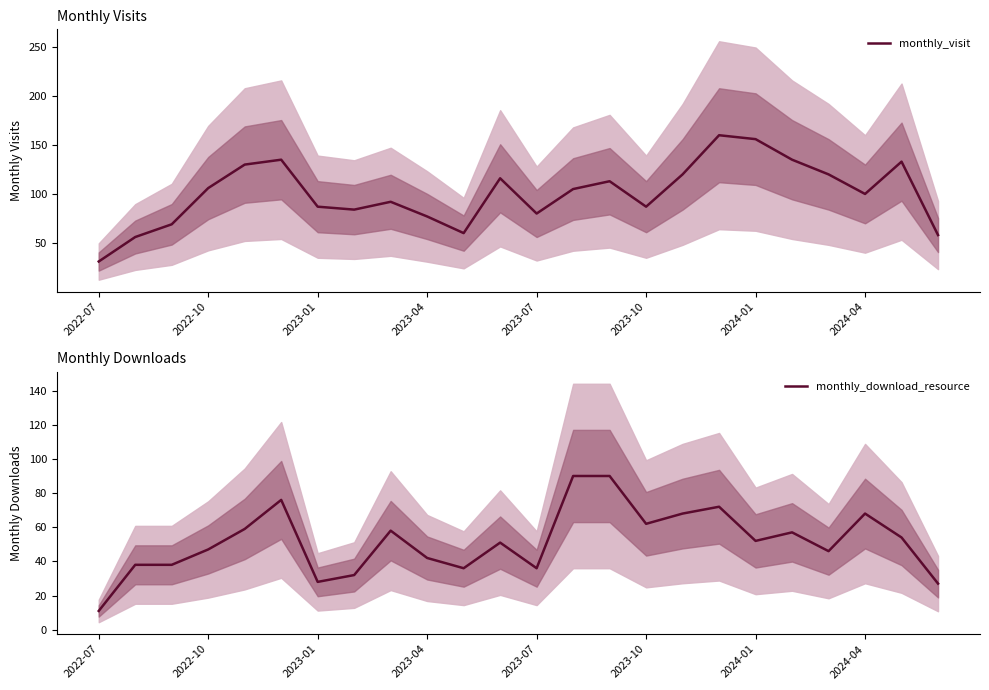

At which category is the sum across all series the highest?

17